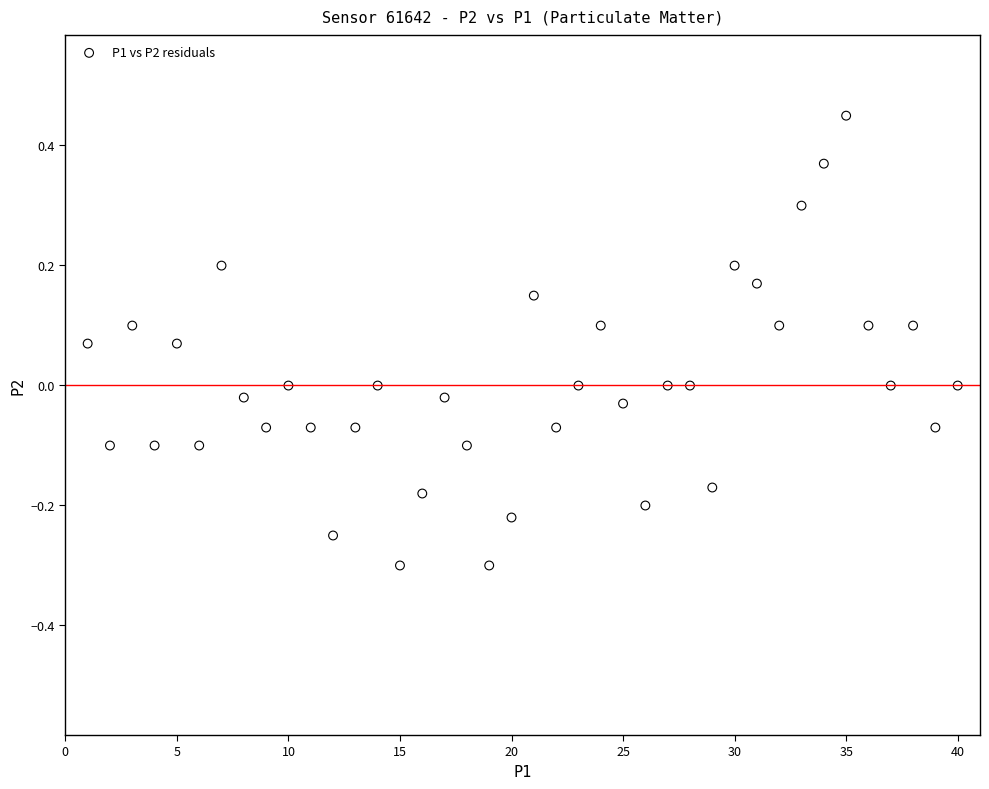

How many data points are displayed?

40